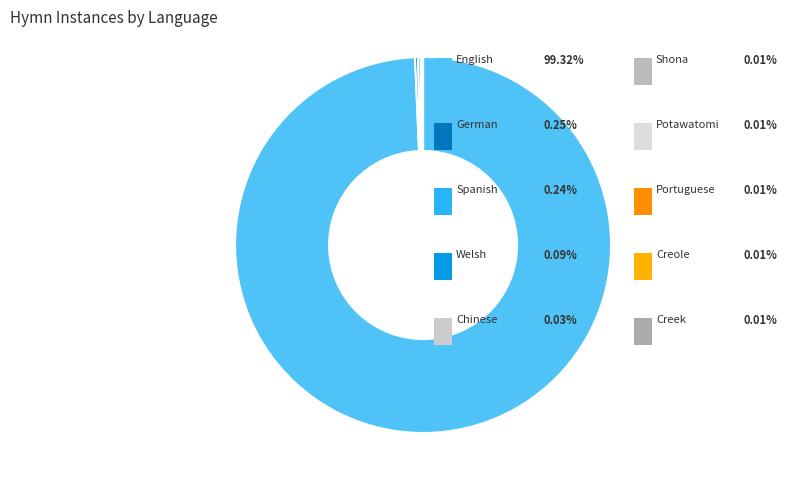

Rank the categories by value from highest to lowest.

English, German, Spanish, Welsh, Chinese, Creole, Portuguese, Creek, Shona, Potawatomi